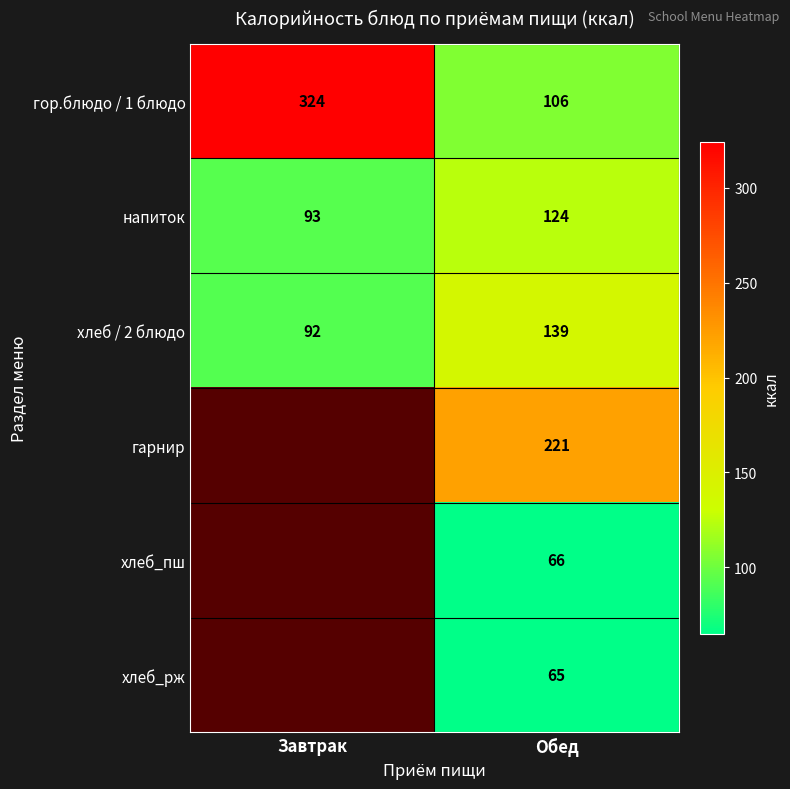

What is the spread (max minus min) of values at Обед?

156